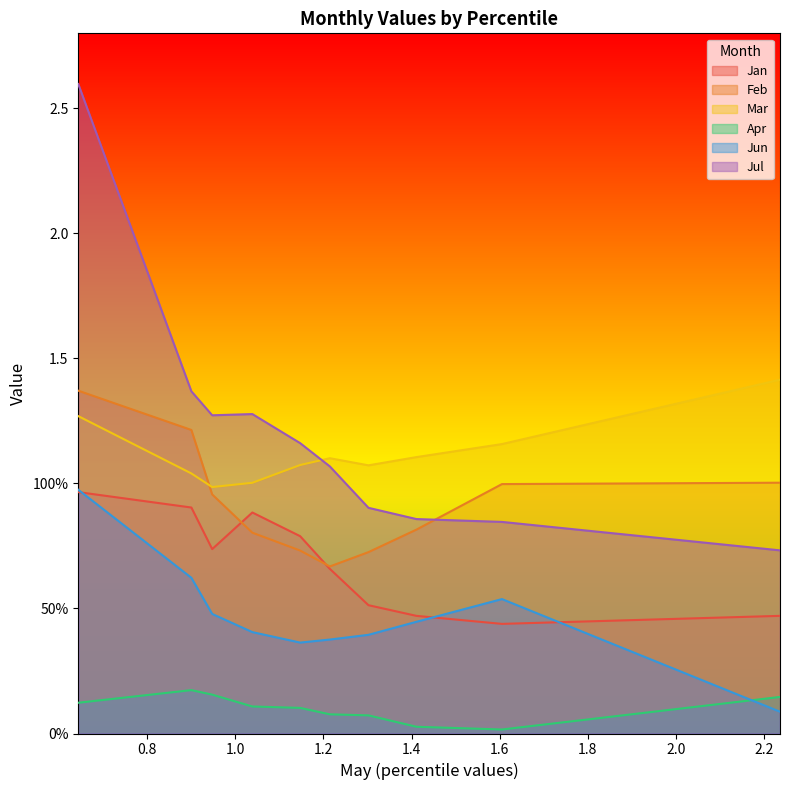

True or false: Jun and Mar intersect in this chart.

False